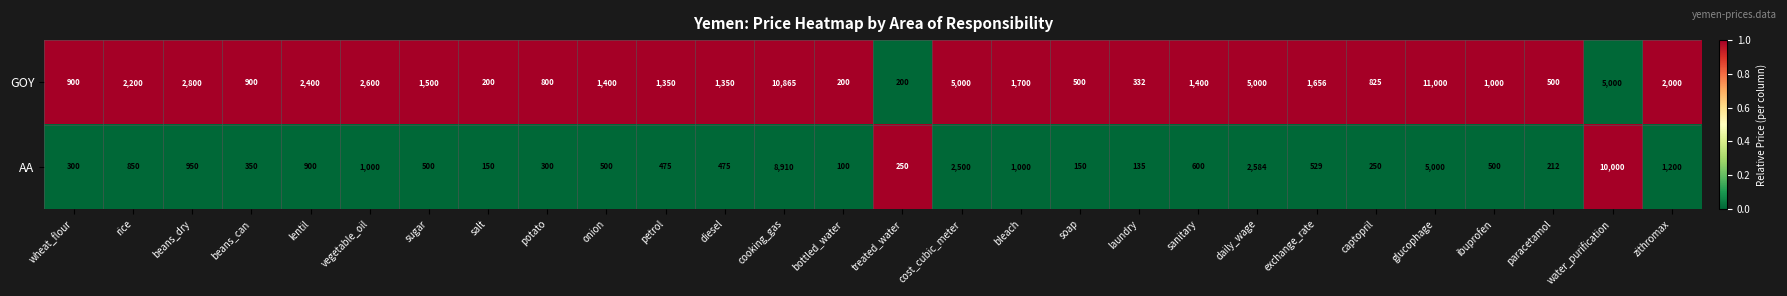

Which series changed the most between beans_dry and salt?

GOY